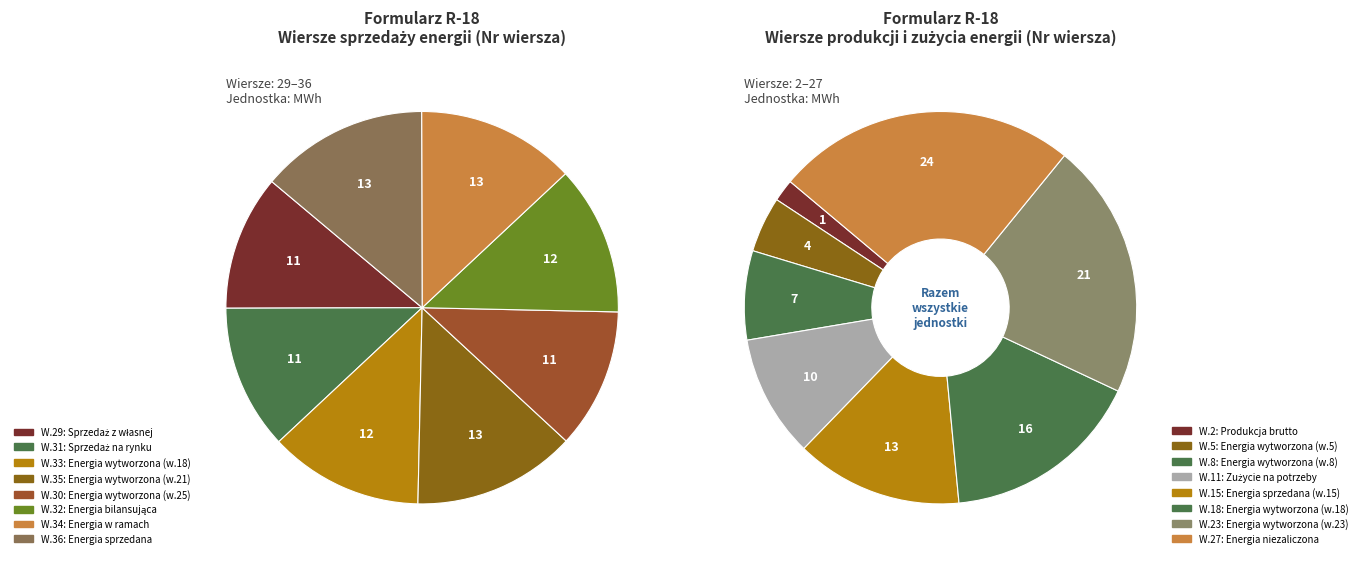

How many slices are in this pie chart?

8